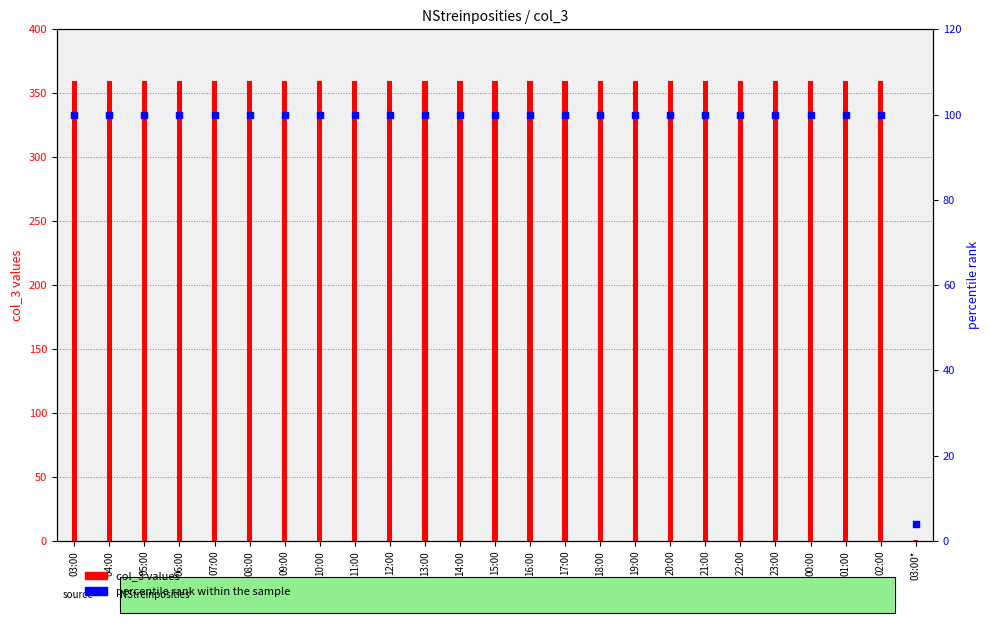

Which series has the widest spread of Y values?

col_3 values